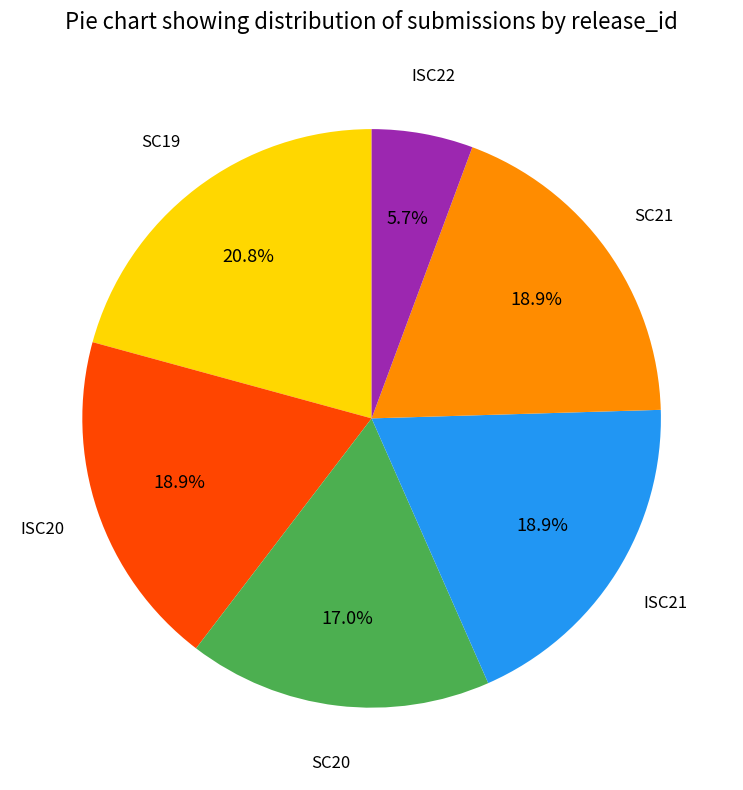

Is there any slice that represents more than half of the pie?

No